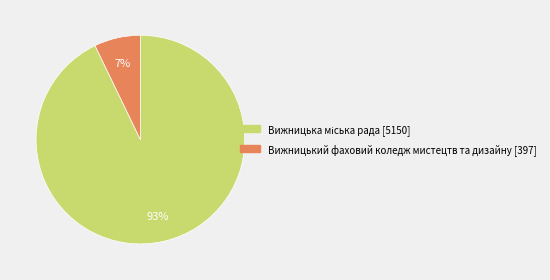

Which slice is the smallest?

Вижницький фаховий коледж мистецтв та дизайну